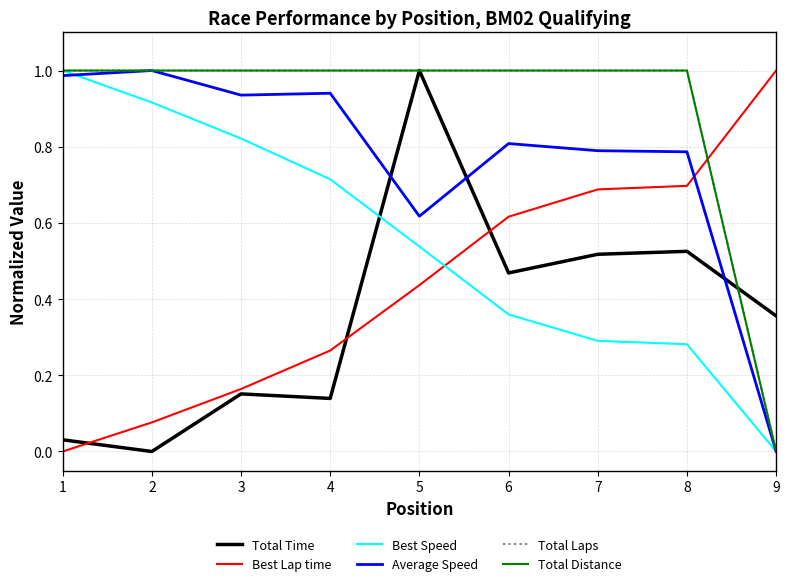

Is the value of Total Laps at 9 greater than the value of Best Lap time at 8?

No